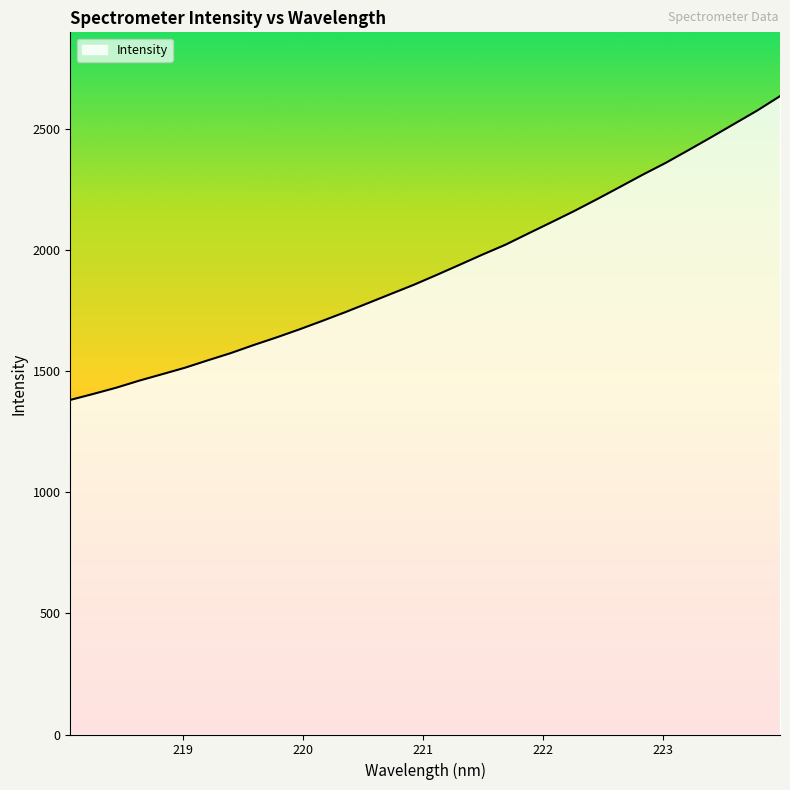

What is the difference between the maximum and minimum values?

1255.1